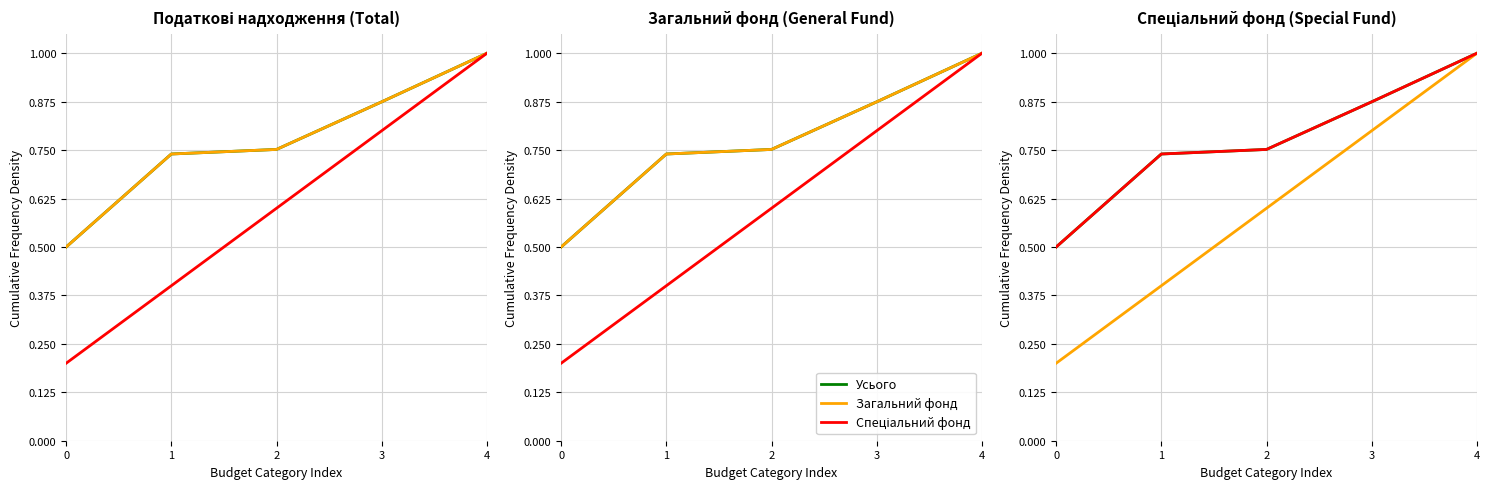

Reading left to right, what are all the values shown in this chart?

Усього: 0.5	0.7	0.8	0.9	1.0
Загальний фонд: 0.2	0.4	0.6	0.8	1.0
Спеціальний фонд: 0.5	0.7	0.8	0.9	1.0